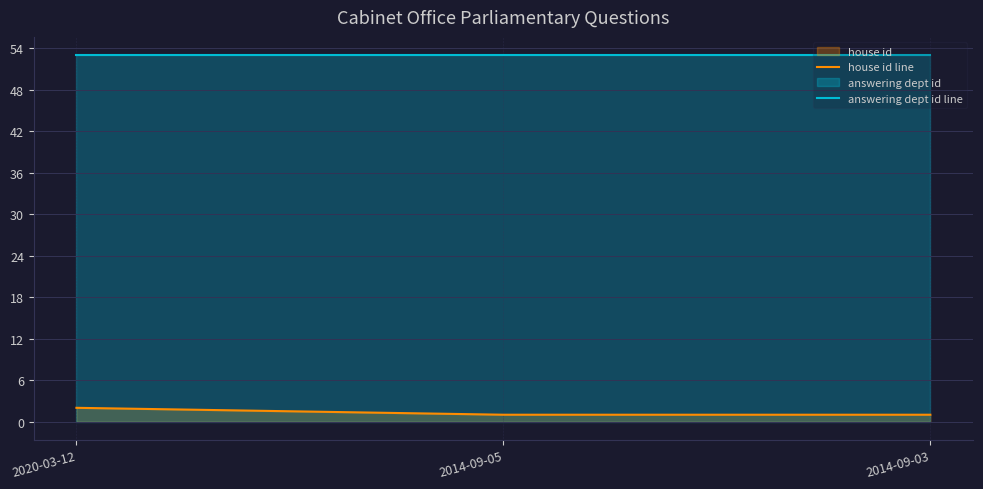

Which series changed the most between 2014-09-05 and 2014-09-03?

house id line